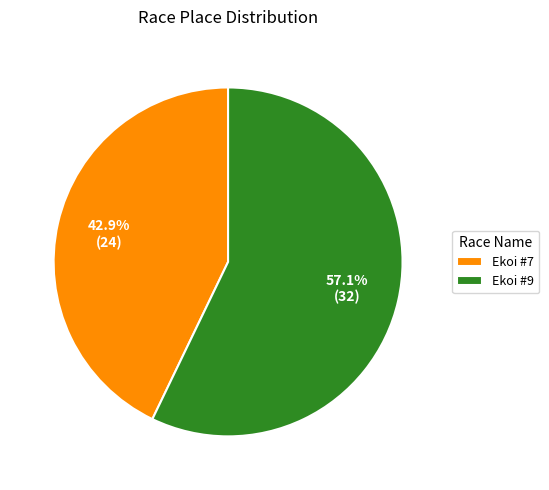

Rank the categories by value from highest to lowest.

Ekoi #9, Ekoi #7